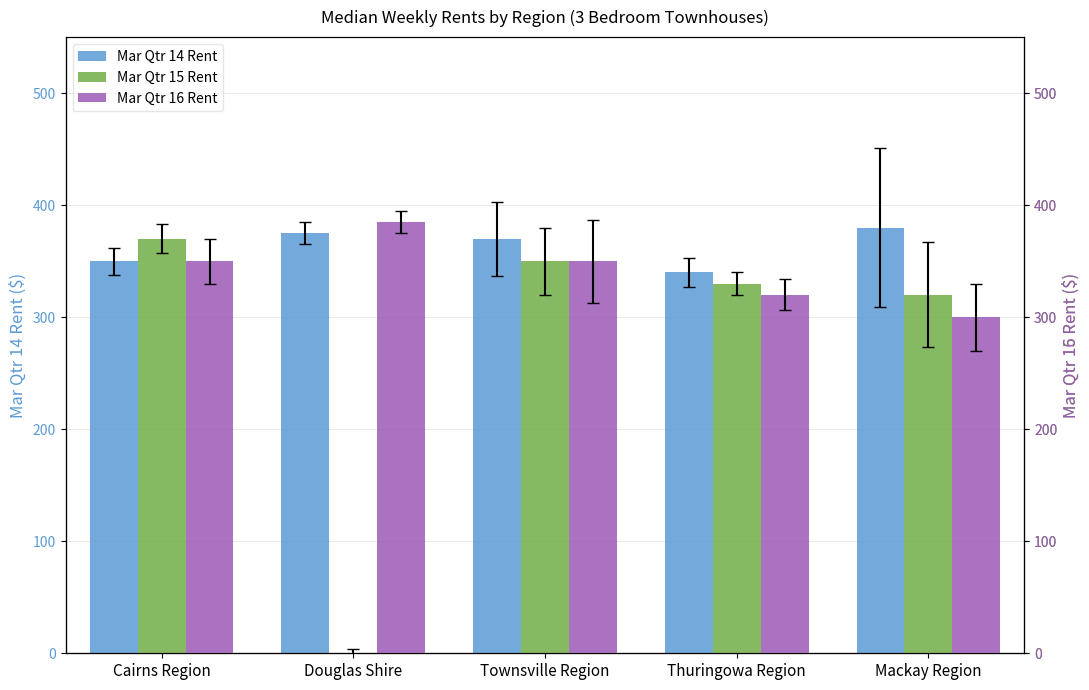

What are all the series names shown in the legend?

Mar Qtr 14 Rent, Mar Qtr 15 Rent, Mar Qtr 16 Rent